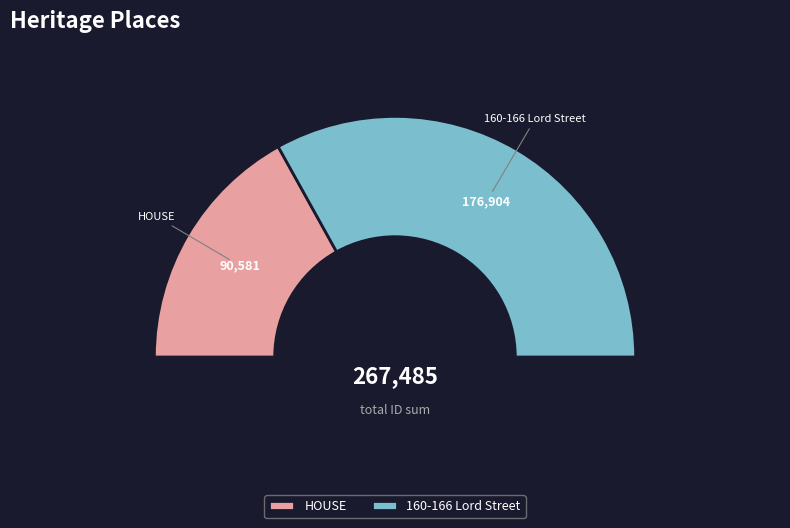

Rank the categories by value from highest to lowest.

160-166 Lord Street, HOUSE